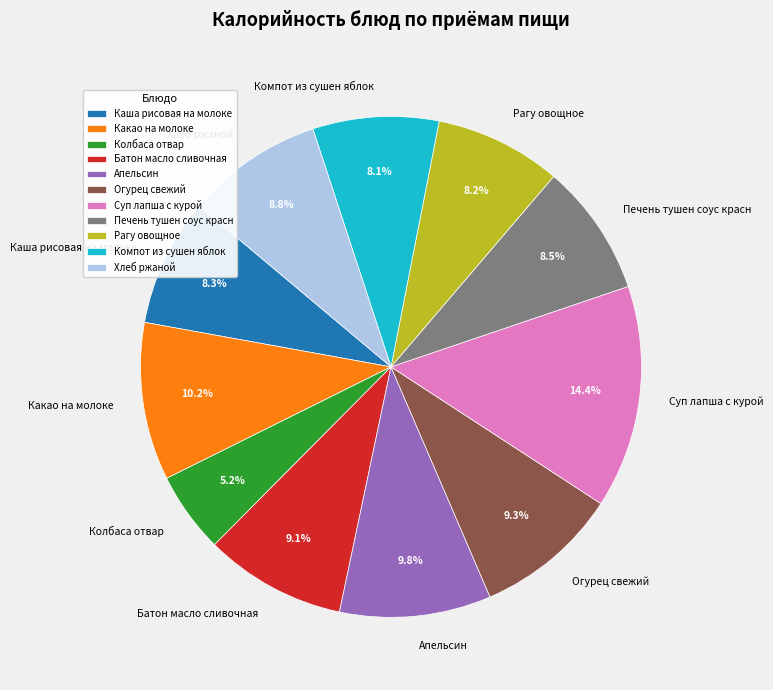

What is the largest slice in the pie chart?

Суп лапша с курой